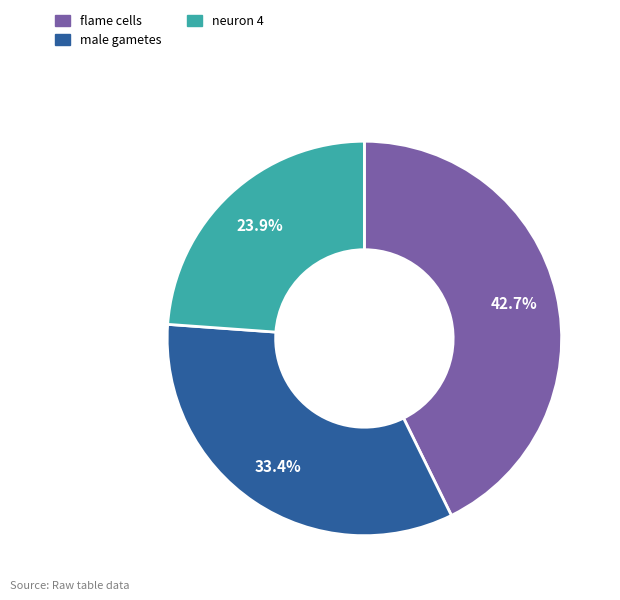

To the nearest percent, what is the combined percentage of male gametes and flame cells?

76%